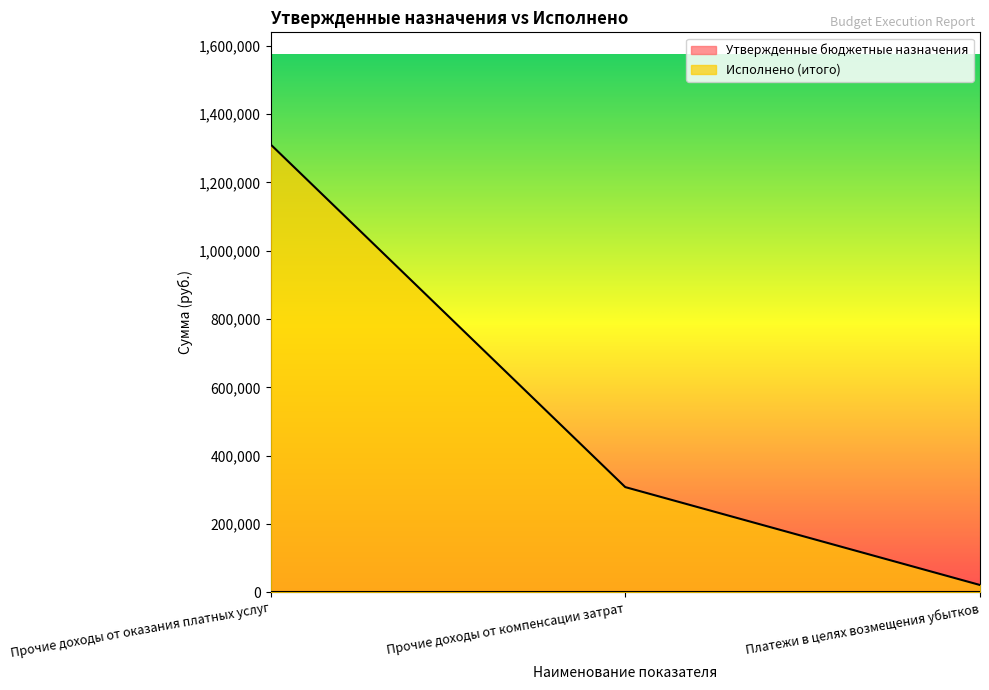

How many categories are shown in the chart?

3